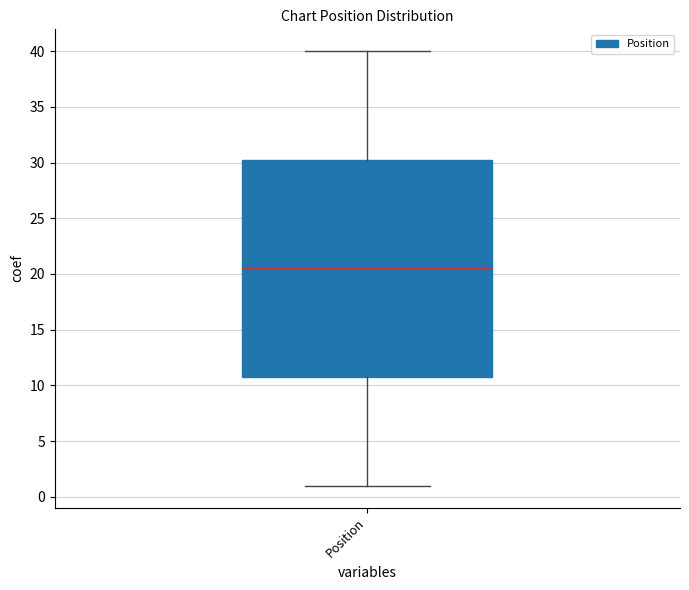

Where is the upper edge of the box for Position on the y-axis? The values are not printed on the chart, so give them approximately, as read against the axis.

30.5